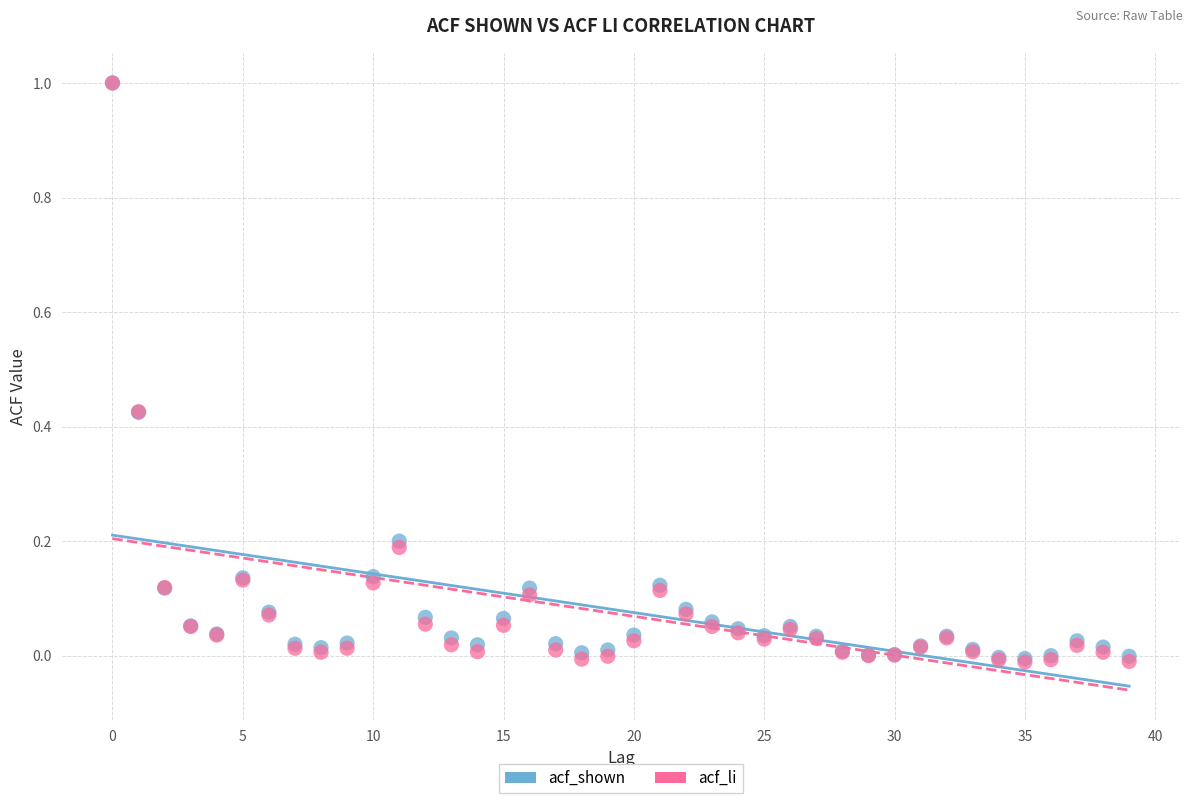

Which series has the largest Y range (max minus min)?

acf_li